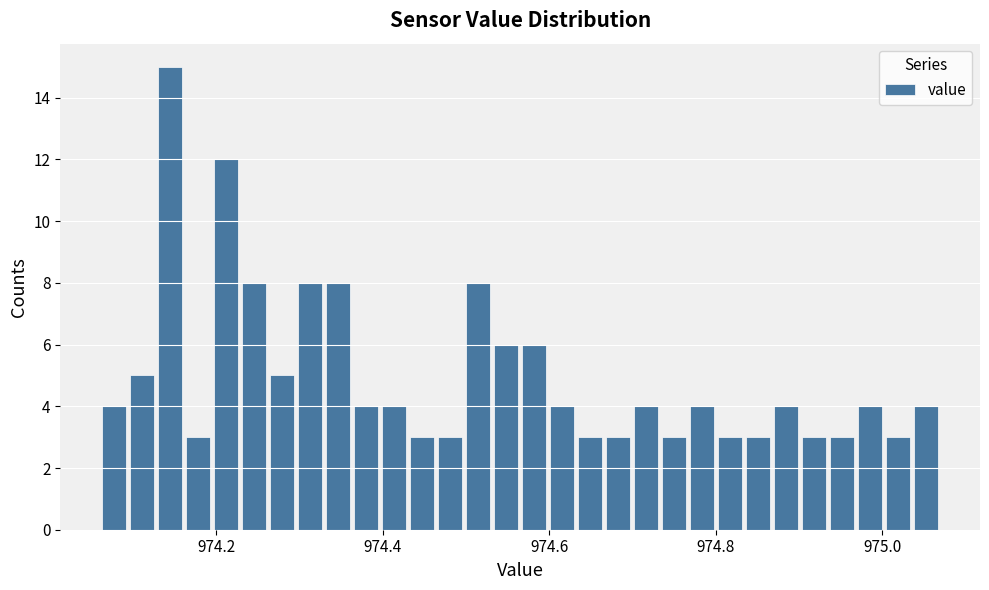

Around what value on the x-axis is the tallest bar? Give the approximate position of its centre, as read against the axis.

974.14